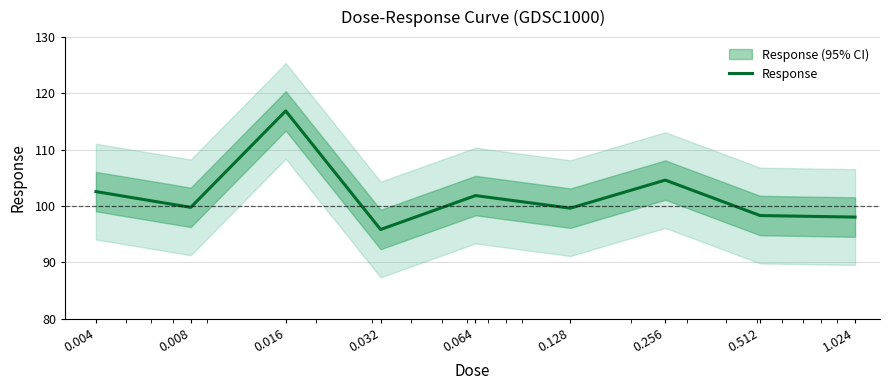

At which label is the value closest to 106?

0.256